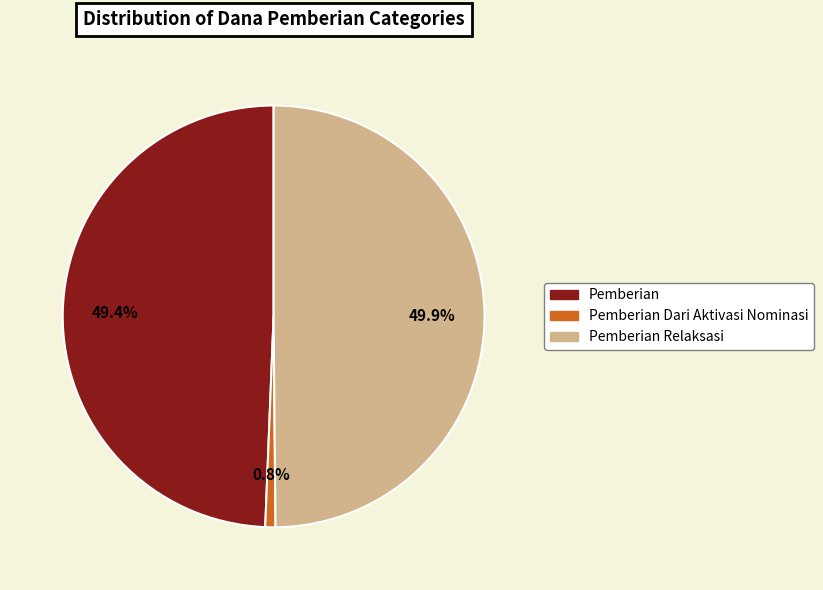

What is the largest slice in the pie chart?

3